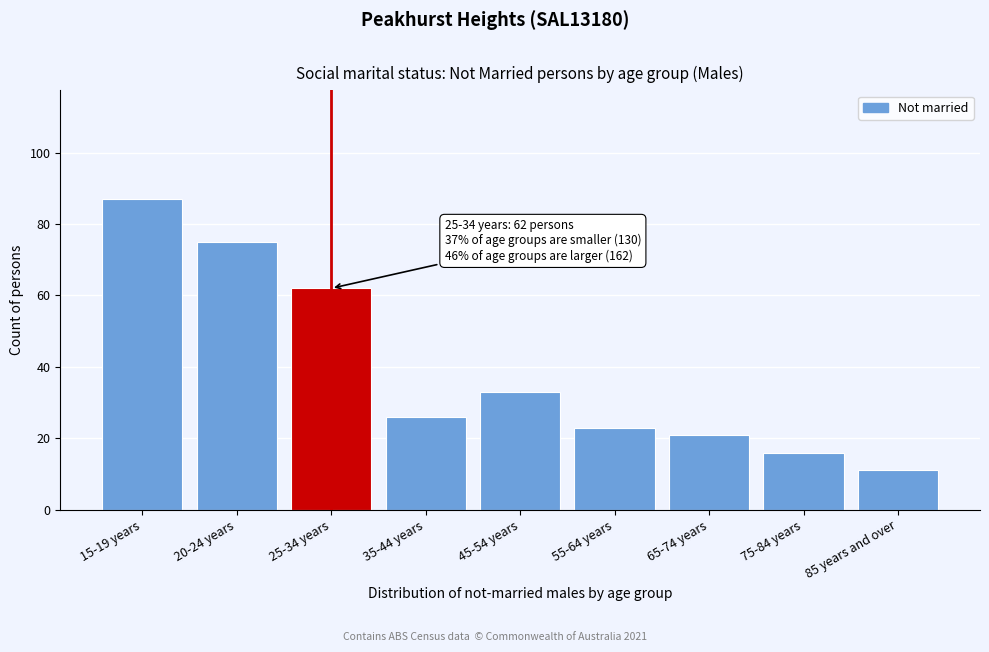

Reading left to right, what are all the values shown in this chart?

15-19 years=87	20-24 years=75	25-34 years=62	35-44 years=26	45-54 years=33	55-64 years=23	65-74 years=21	75-84 years=16	85 years and over=11